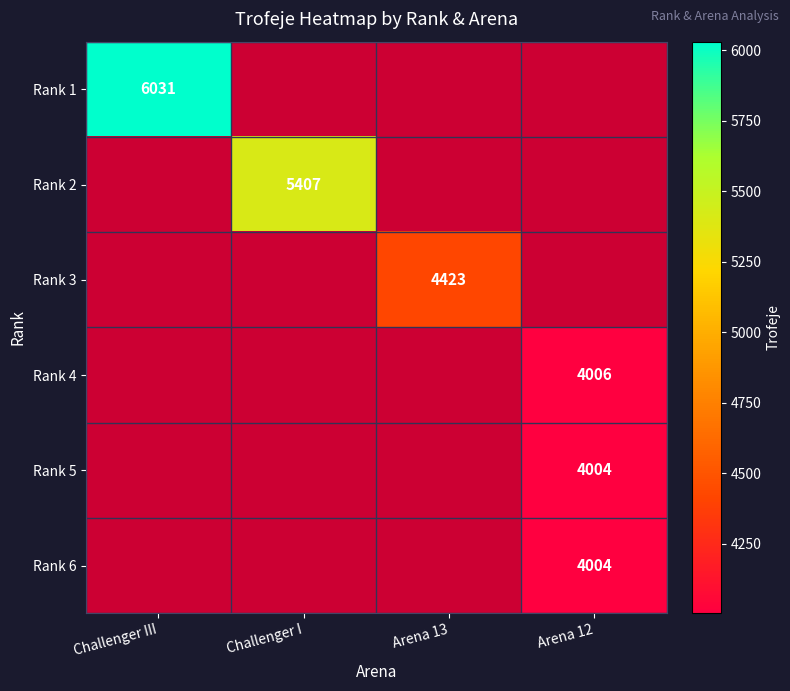

The value of Rank 3 at Arena 13 is 4423. True or false?

True